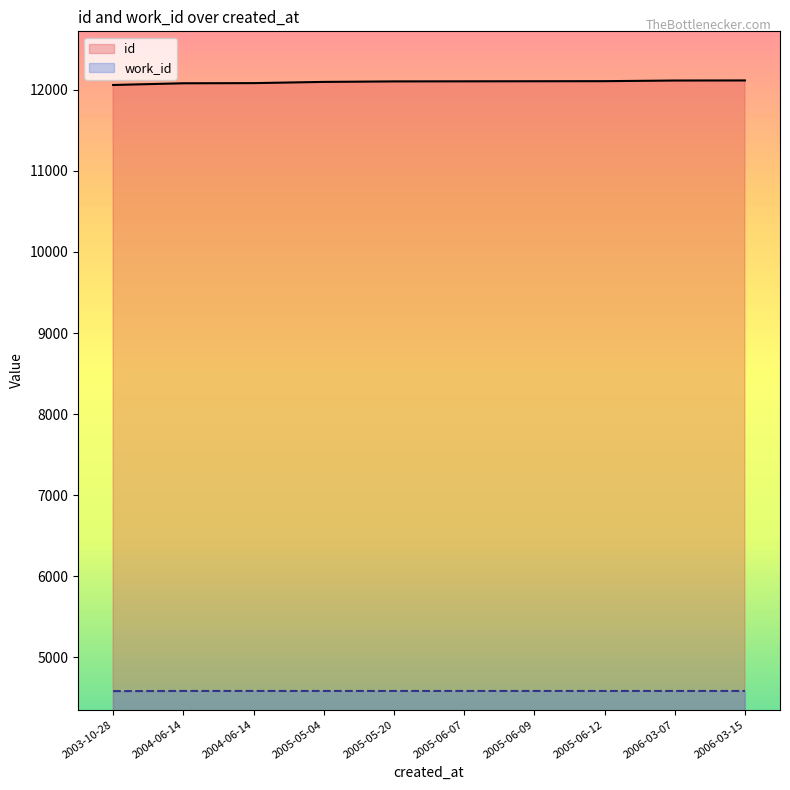

Rank the series by their maximum value, from highest to lowest.

id, work_id